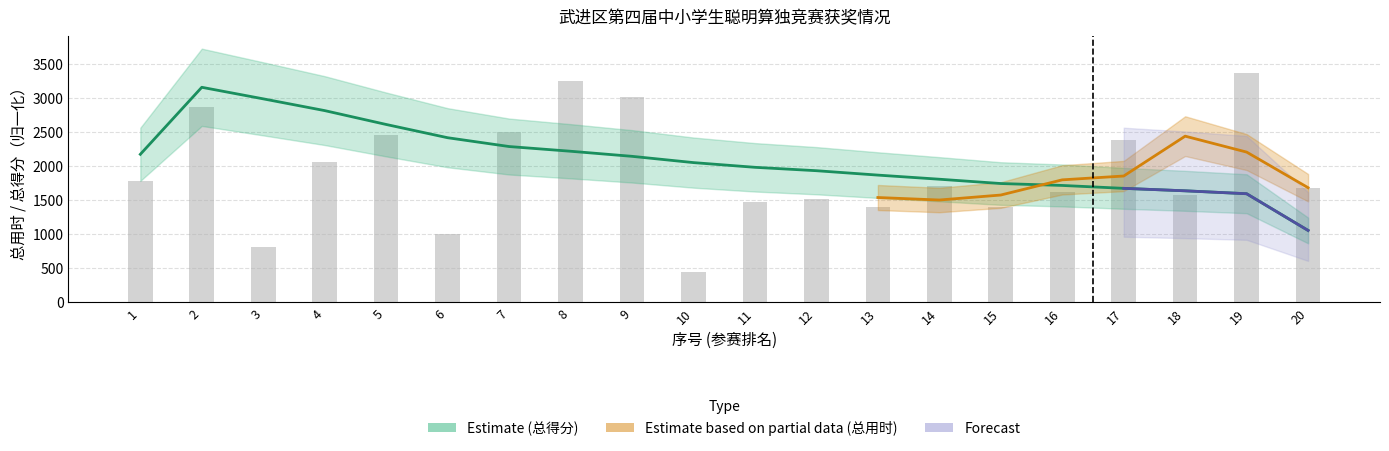

Rank the categories by value from highest to lowest.

19, 8, 9, 2, 7, 5, 17, 4, 1, 14, 20, 16, 18, 12, 11, 15, 13, 6, 3, 10